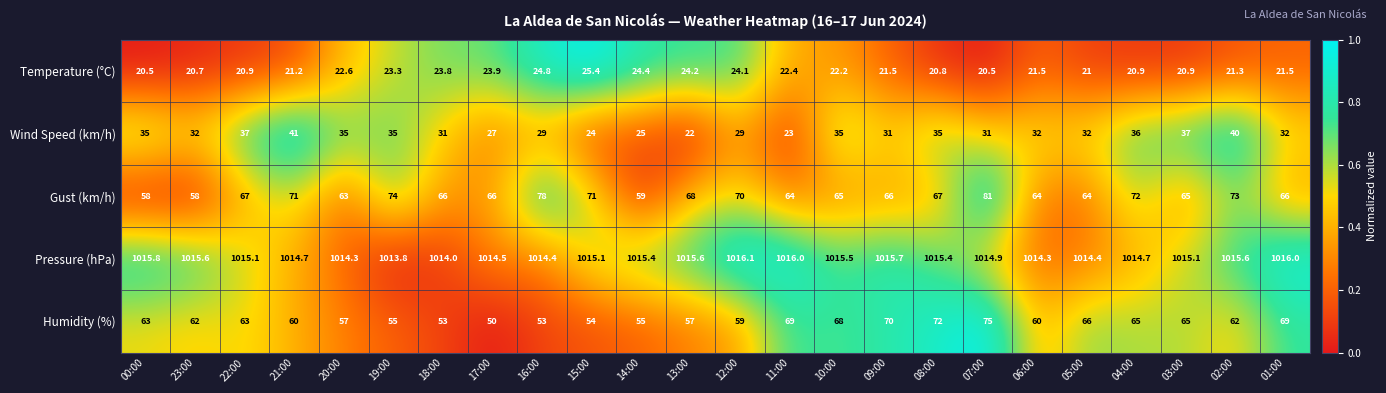

True or false: Pressure (hPa) has a value of 352.7 at 23:00.

False